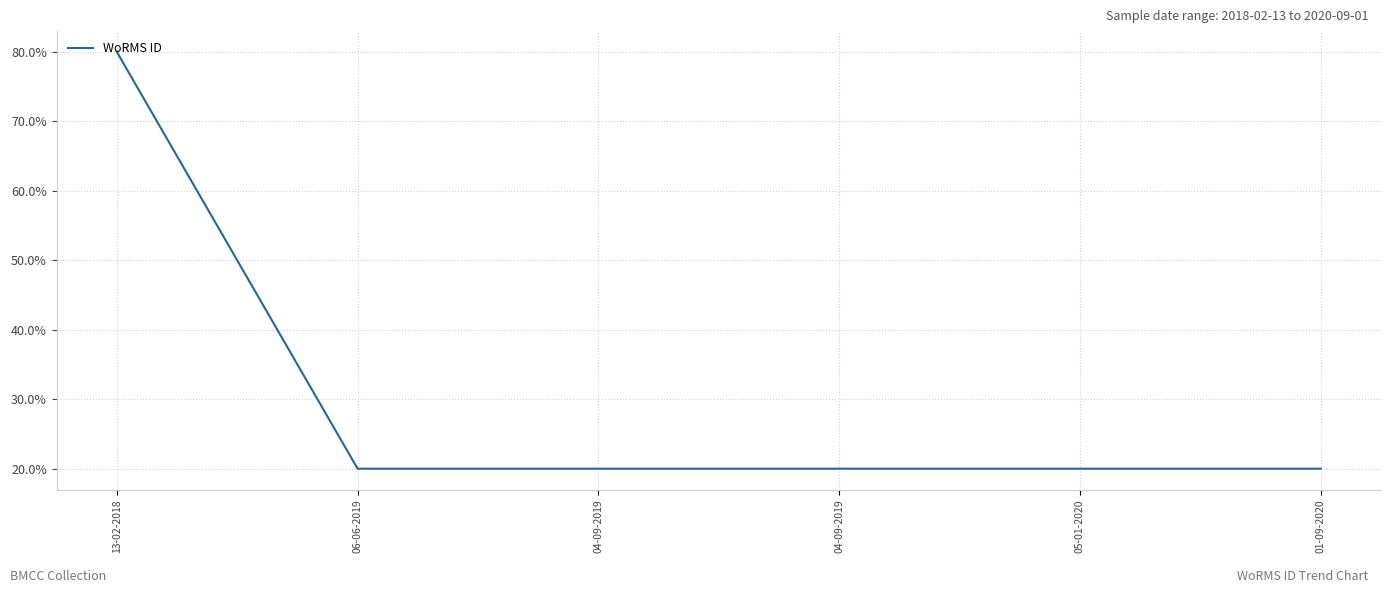

Rank the categories by value from lowest to highest.

06-06-2019, 04-09-2019, 04-09-2019, 05-01-2020, 01-09-2020, 13-02-2018